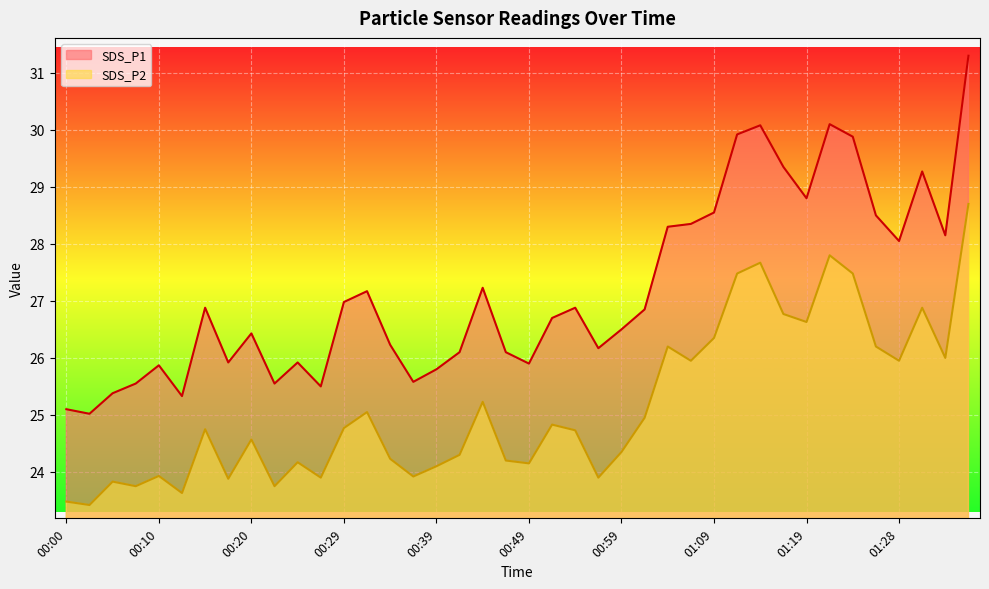

Reading right to left, what are all the values shown in this chart?

SDS_P1: 01:36=31.3	01:33=28.1	01:31=29.3	01:28=28.1	01:26=28.5	01:24=29.9	01:21=30.1	01:19=28.8	01:16=29.4	01:14=30.1	01:11=29.9	01:09=28.6	01:06=28.4	01:04=28.3	01:01=26.9	00:59=26.5	00:57=26.2	00:54=26.9	00:52=26.7	00:49=25.9	00:47=26.1	00:44=27.2	00:42=26.1	00:39=25.8	00:37=25.6	00:34=26.2	00:32=27.2	00:29=27.0	00:27=25.5	00:25=25.9	00:22=25.6	00:20=26.4	00:17=25.9	00:15=26.9	00:12=25.3	00:10=25.9	00:07=25.6	00:05=25.4	00:02=25.0	00:00=25.1
SDS_P2: 01:36=28.7	01:33=26.0	01:31=26.9	01:28=25.9	01:26=26.2	01:24=27.5	01:21=27.8	01:19=26.6	01:16=26.8	01:14=27.7	01:11=27.5	01:09=26.4	01:06=25.9	01:04=26.2	01:01=24.9	00:59=24.4	00:57=23.9	00:54=24.7	00:52=24.8	00:49=24.1	00:47=24.2	00:44=25.2	00:42=24.3	00:39=24.1	00:37=23.9	00:34=24.2	00:32=25.1	00:29=24.8	00:27=23.9	00:25=24.2	00:22=23.8	00:20=24.6	00:17=23.9	00:15=24.8	00:12=23.6	00:10=23.9	00:07=23.8	00:05=23.8	00:02=23.4	00:00=23.5